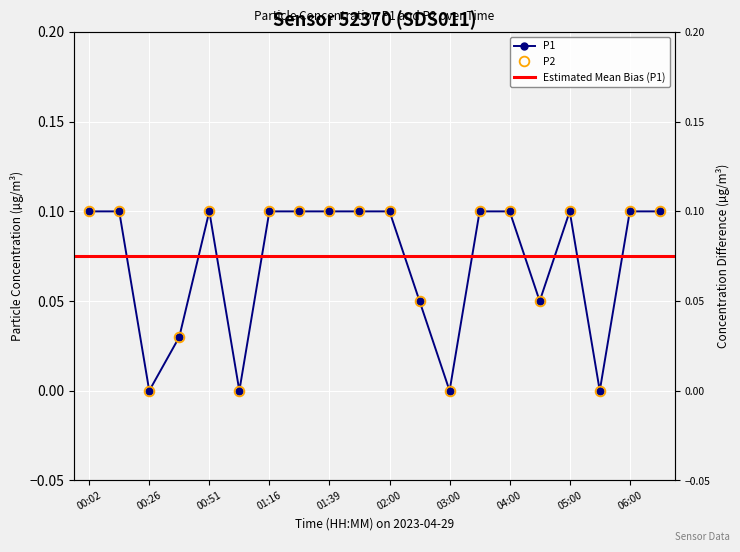

At which label does P2 reach its peak?

00:02